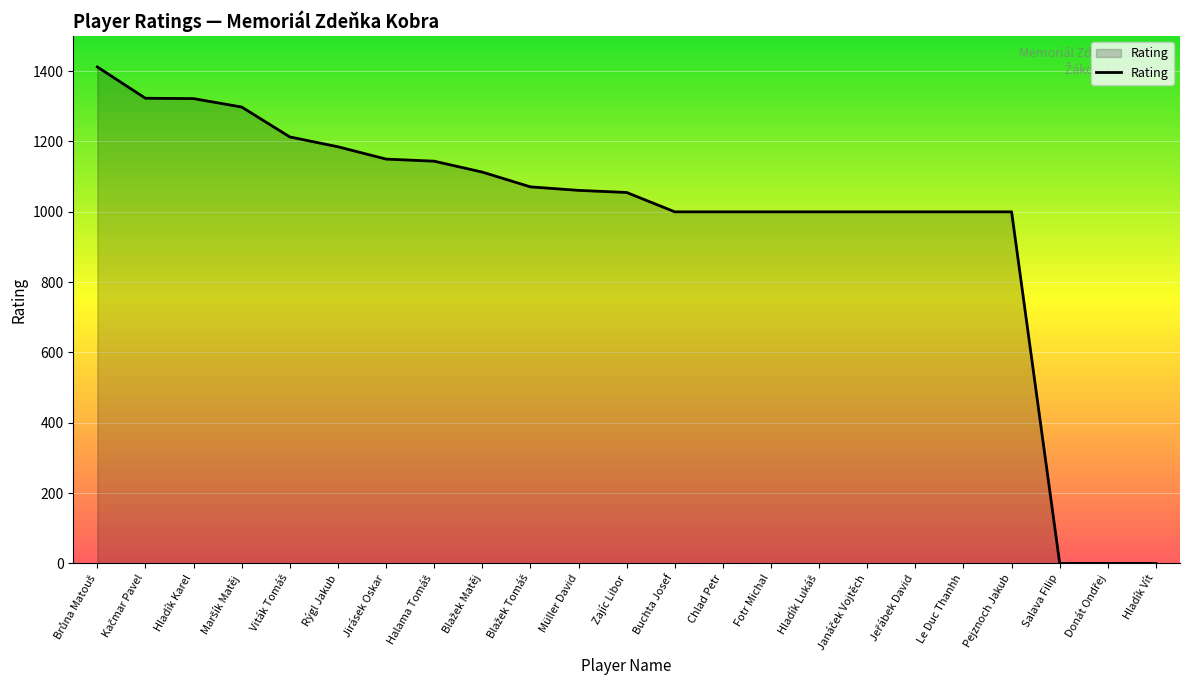

What is the ratio of the value at Müller David to the value at Pejznoch Jakub?

1.1